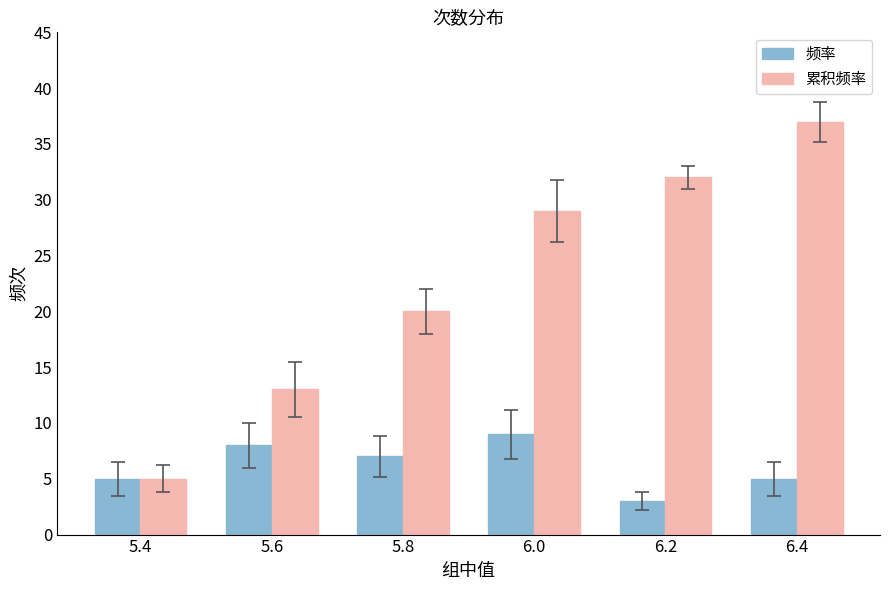

The value of 频率 at 5.8 is 10. True or false?

False